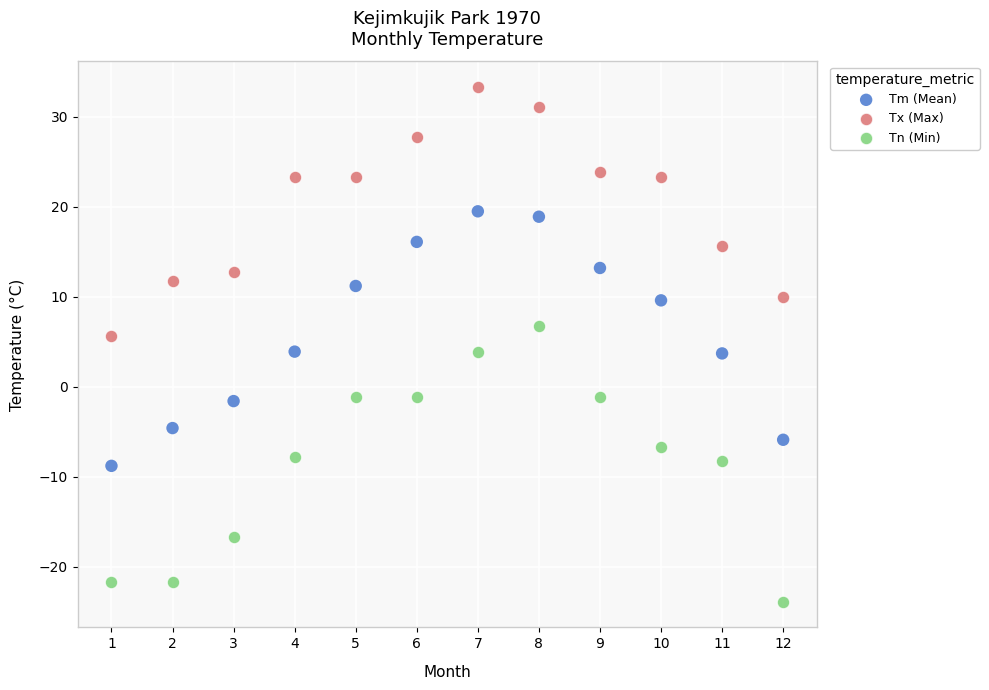

Which series has the largest Y range (max minus min)?

Tn (Min)